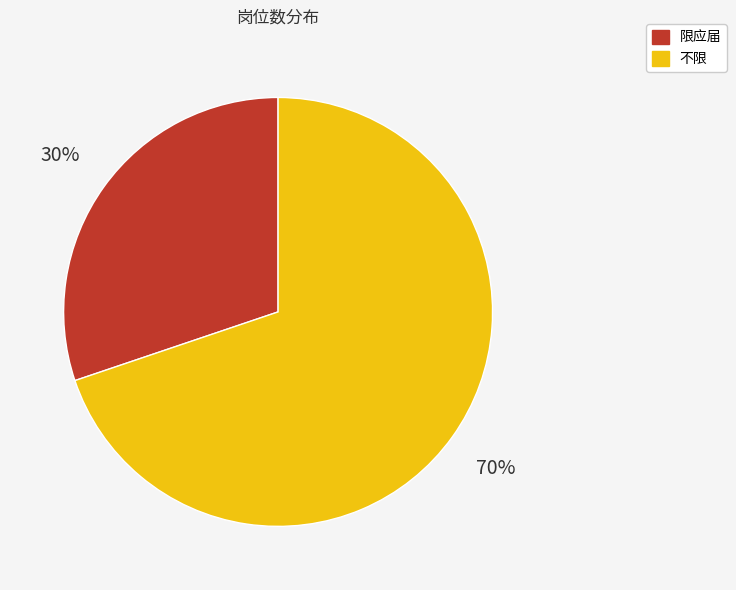

Which has a higher value, 不限 or 限应届?

不限